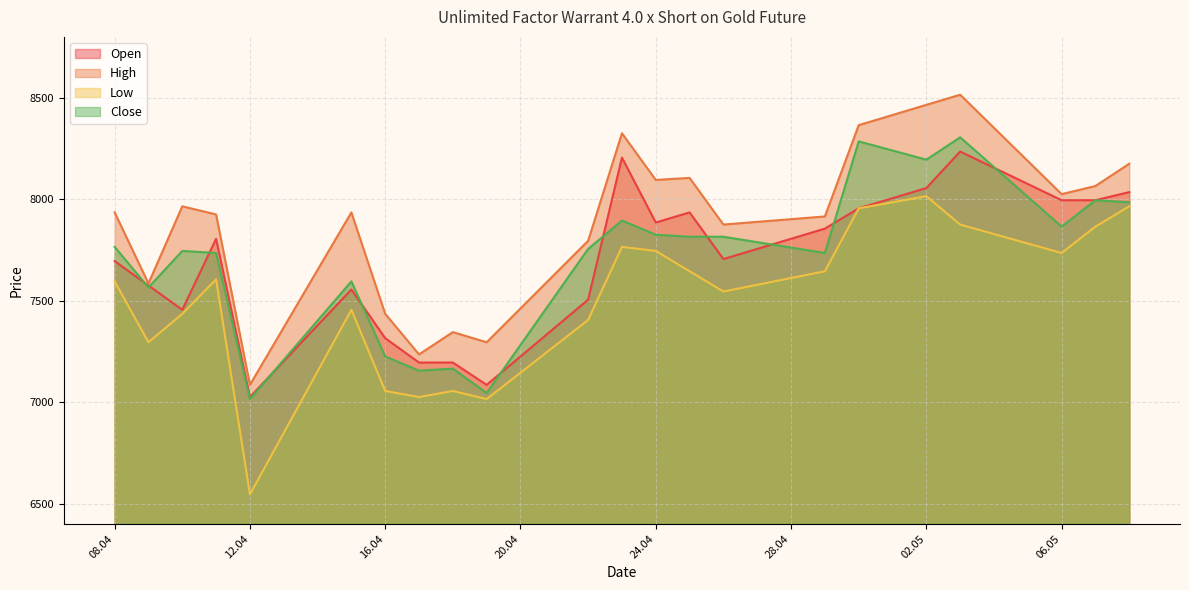

What position from the left is 15.04.2024?

6